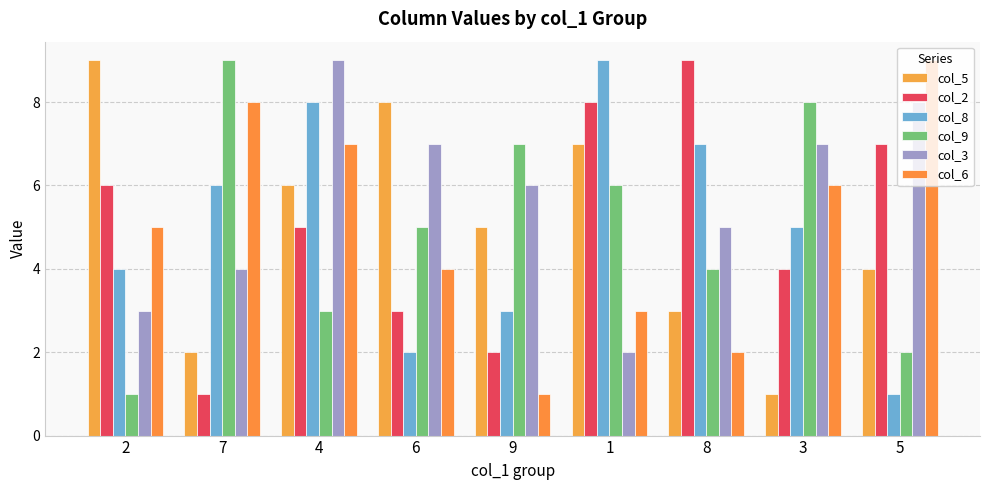

Does the chart contain any negative values?

No